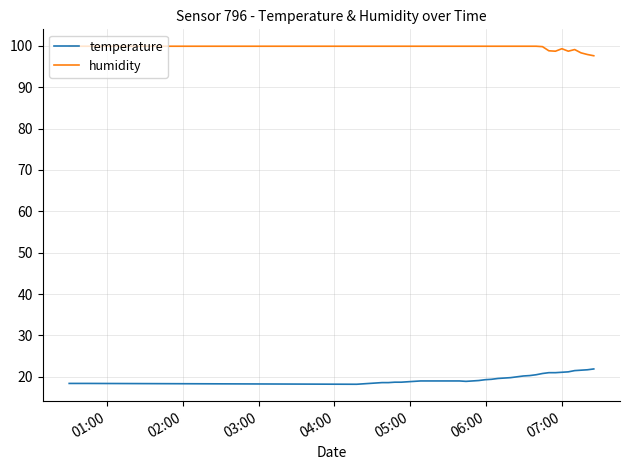

What are all the series names shown in the legend?

temperature, humidity